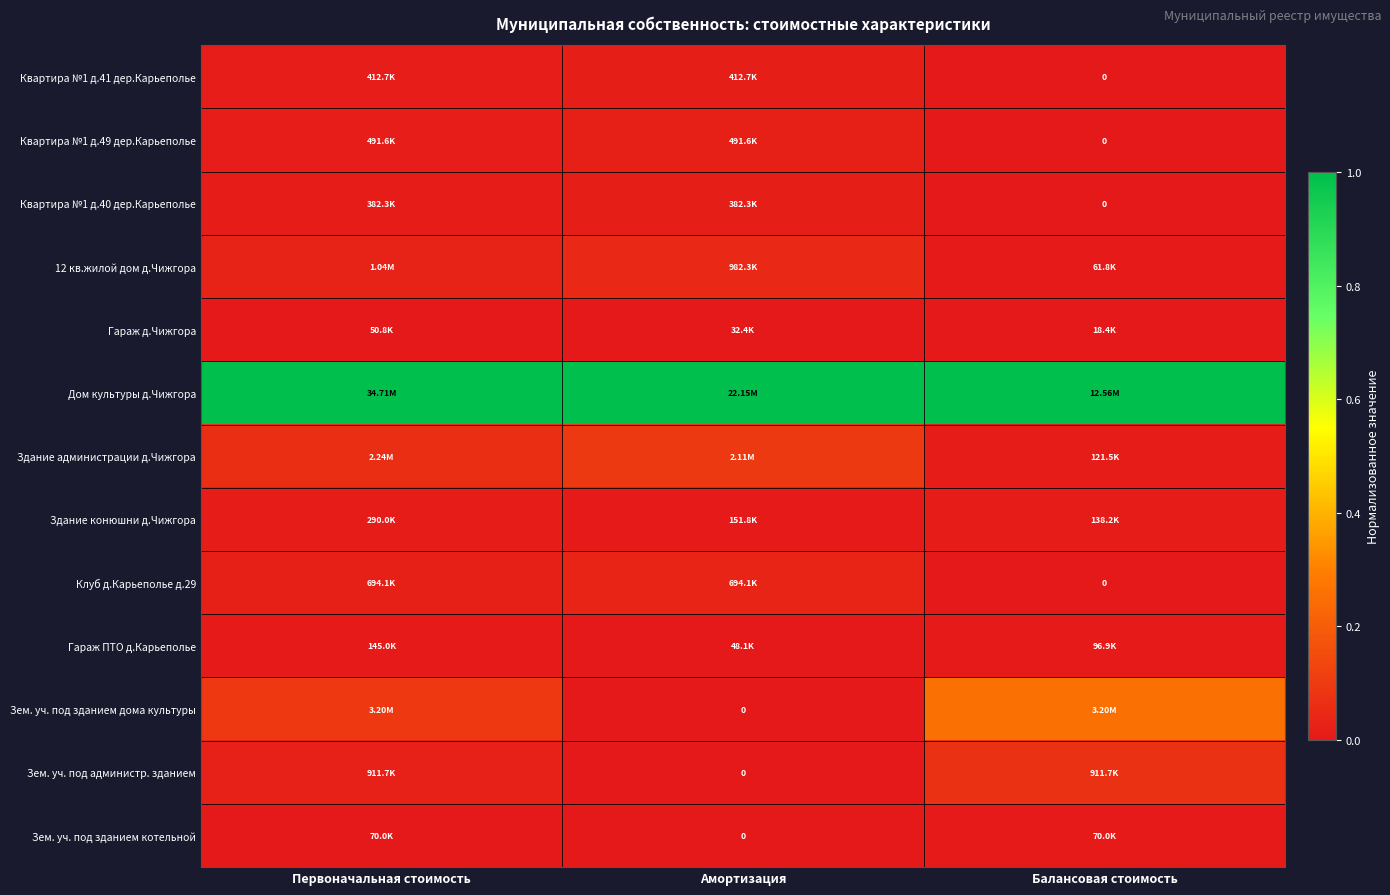

What is the sum of all Зем. уч. под администр. зданием values?

0.1